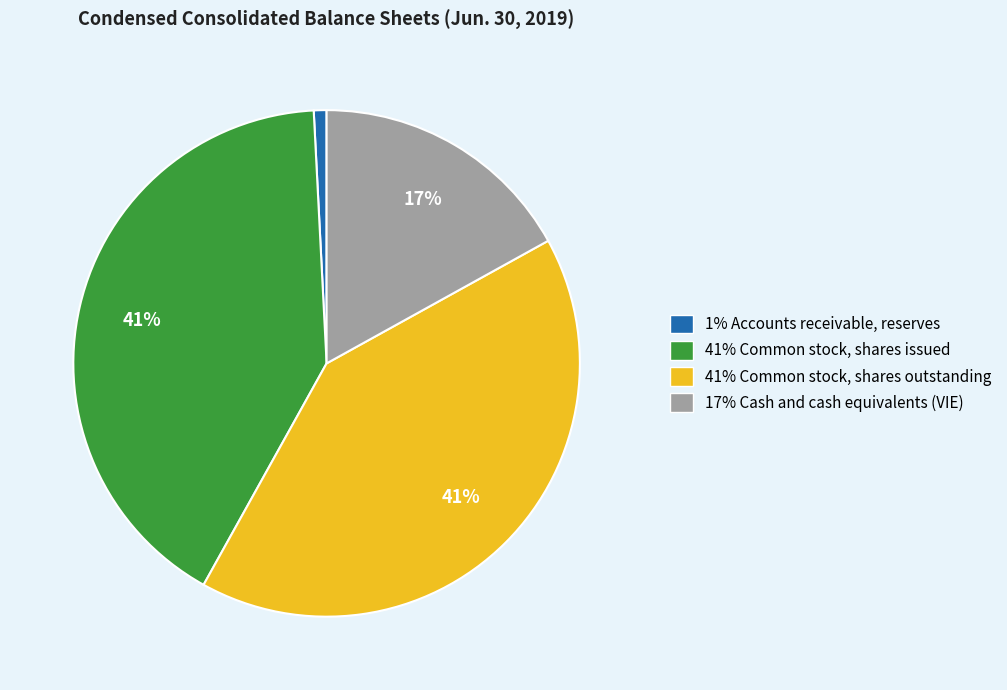

How many slices are in this pie chart?

4